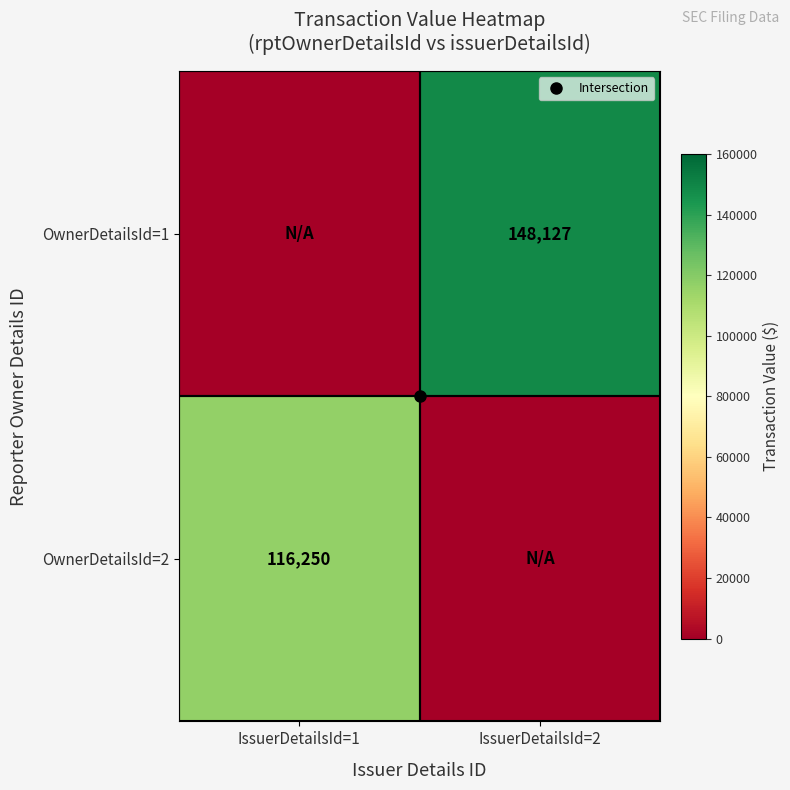

What is the difference between the OwnerDetailsId=2 values at IssuerDetailsId=2 and IssuerDetailsId=1?

116250